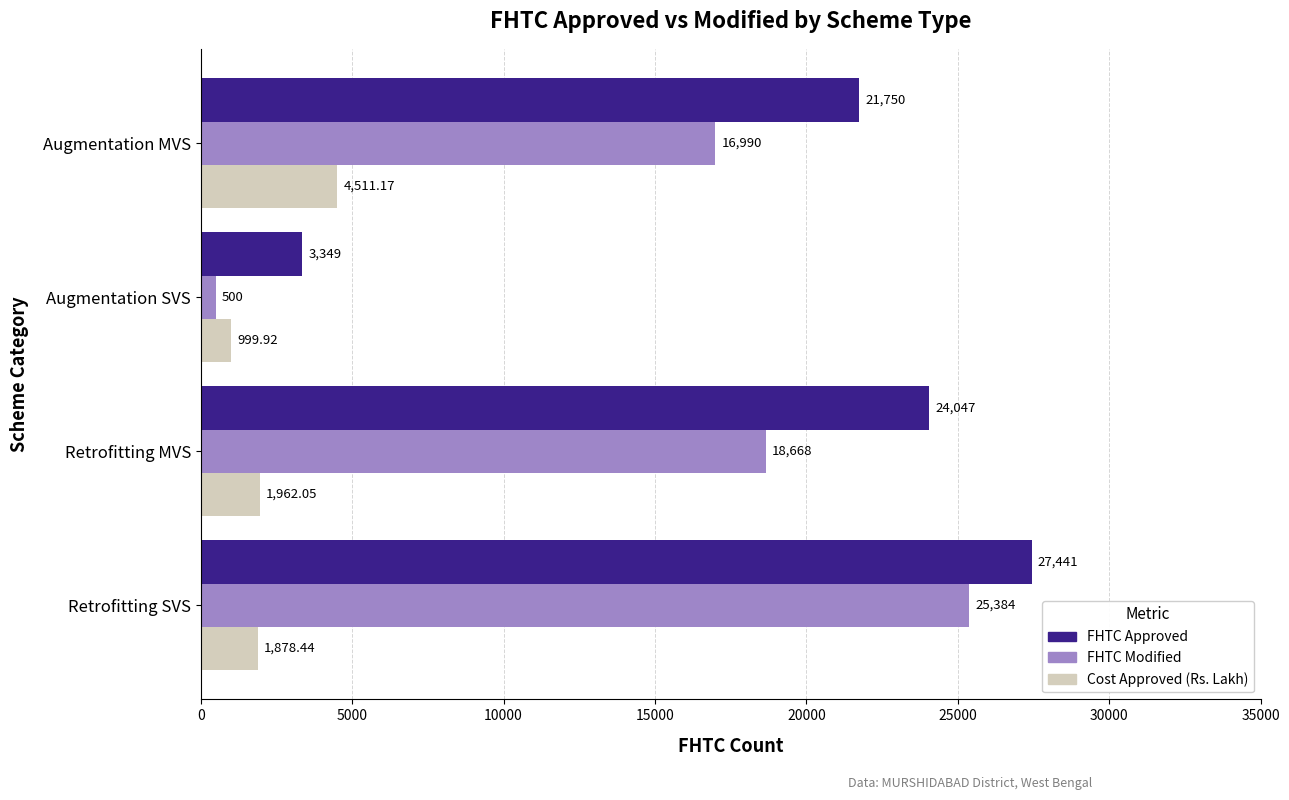

Where is FHTC Approved nearest to the value 15395?

Augmentation MVS